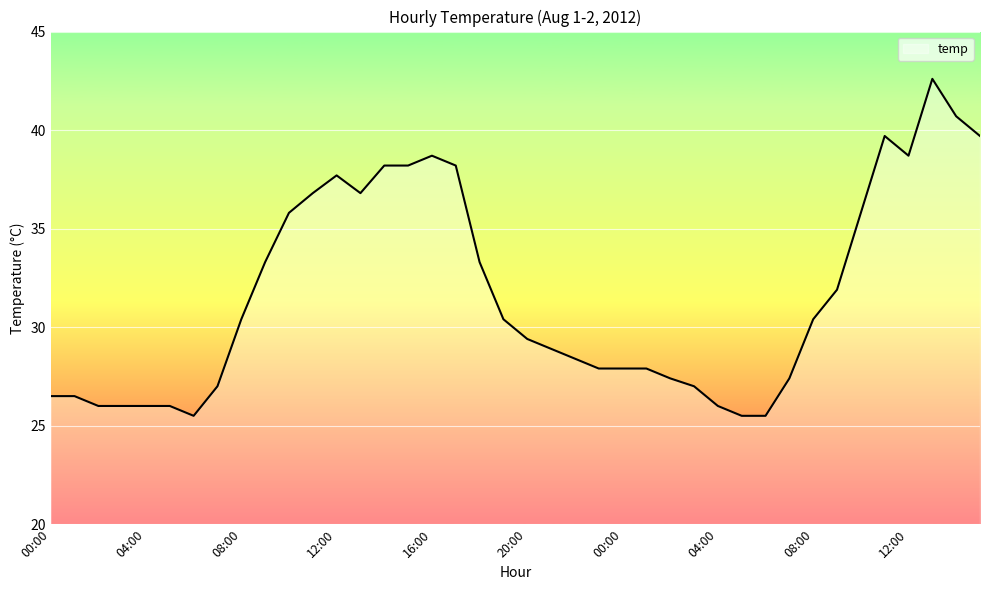

What is the difference between the maximum and minimum values?

17.1